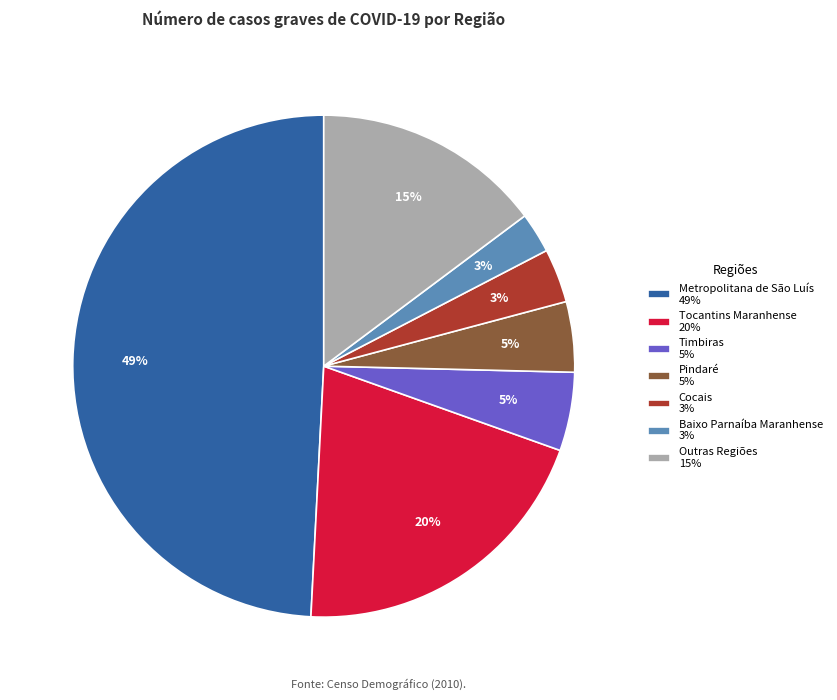

The Pindaré 5% slice represents 5% of the pie. True or false?

True